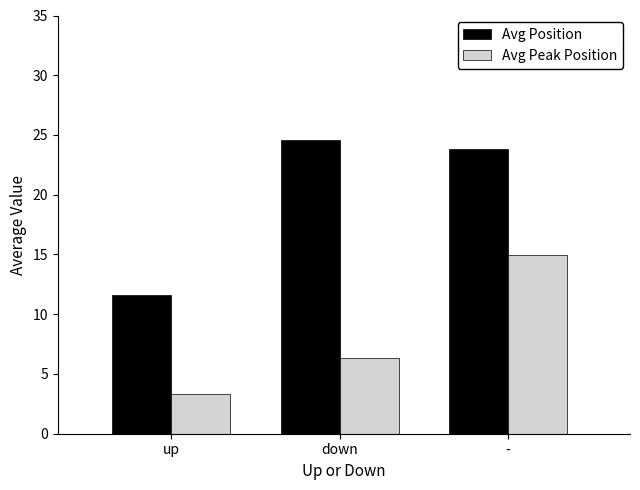

At which label is Avg Peak Position closest to 9?

down